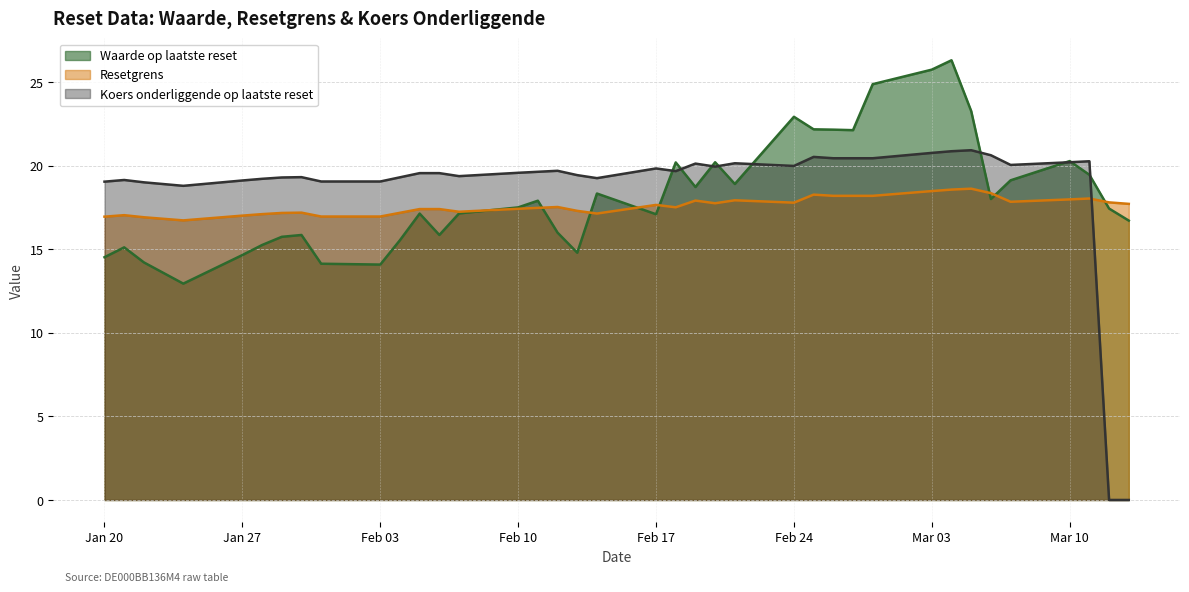

What is the approximate value of Waarde op laatste reset at 2025-03-03?

25.7